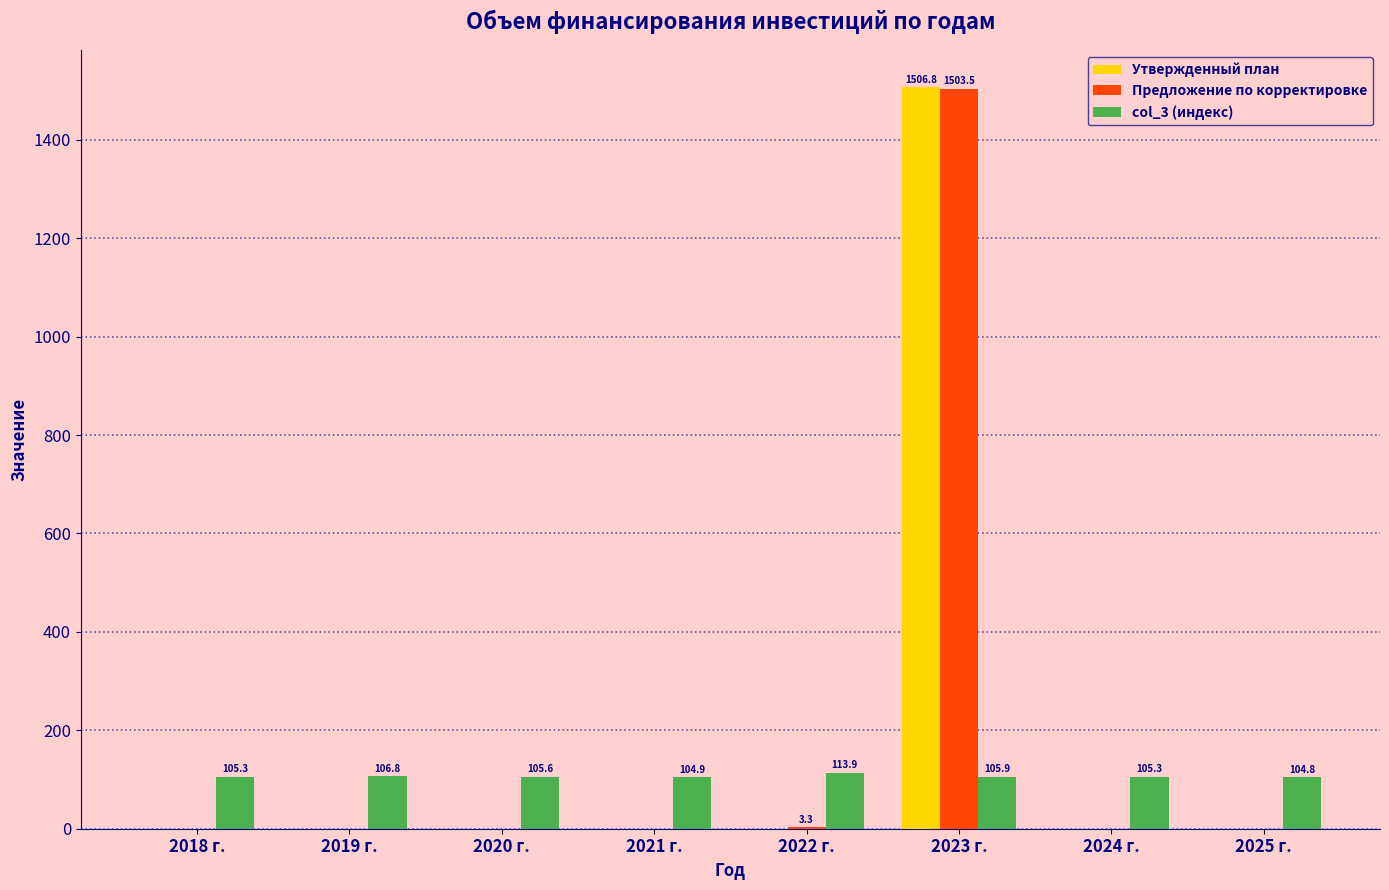

What is the sum of the Предложение по корректировке values at 2018 г. and 2023 г.?

1503.5